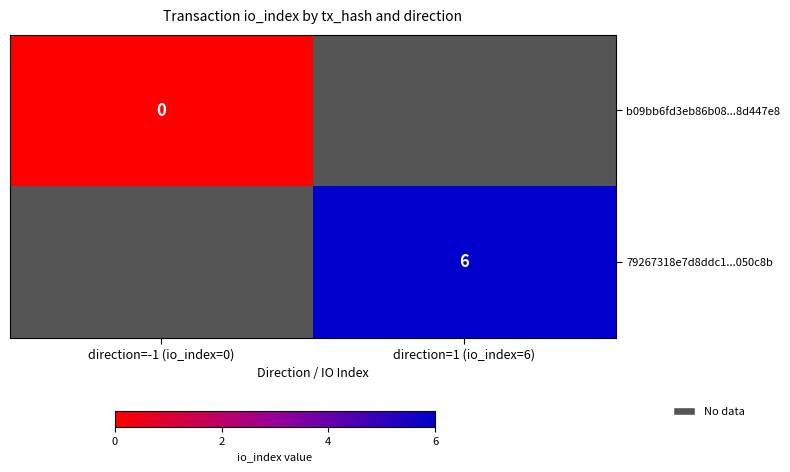

At how many categories does at least one series exceed 3?

1